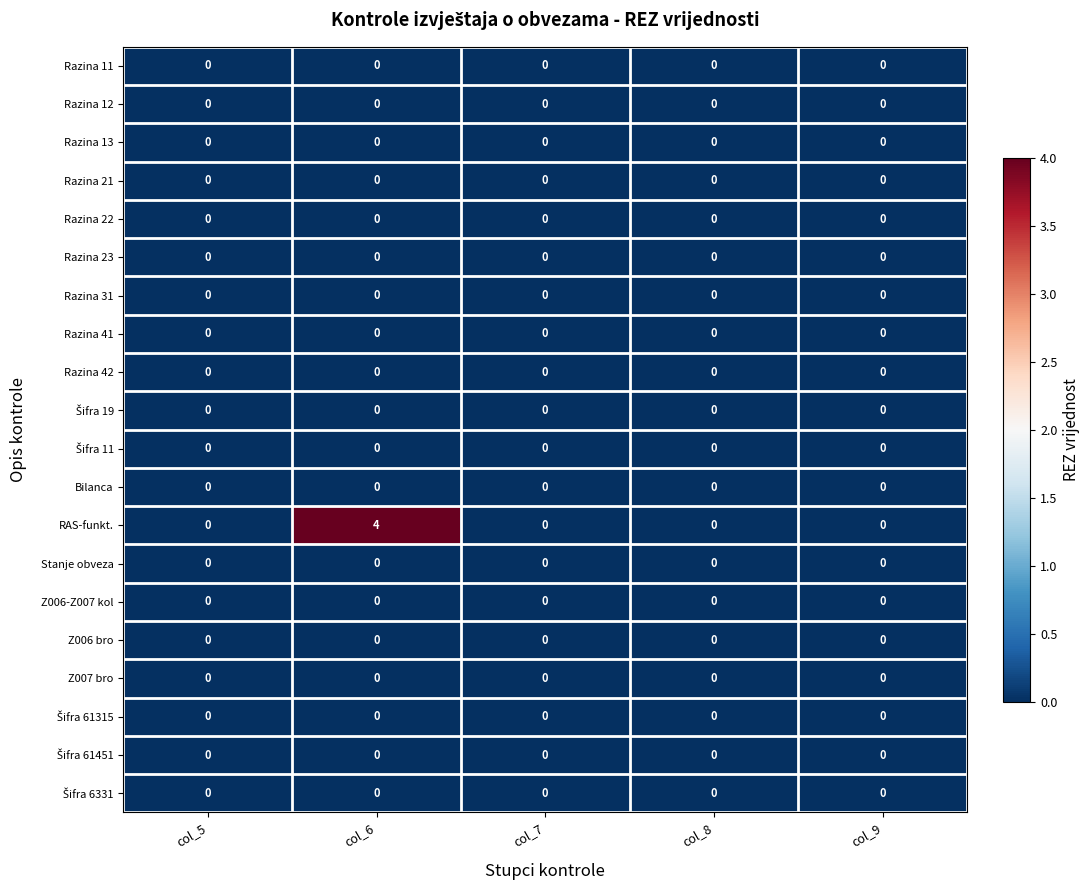

How many distinct data groups are displayed?

20